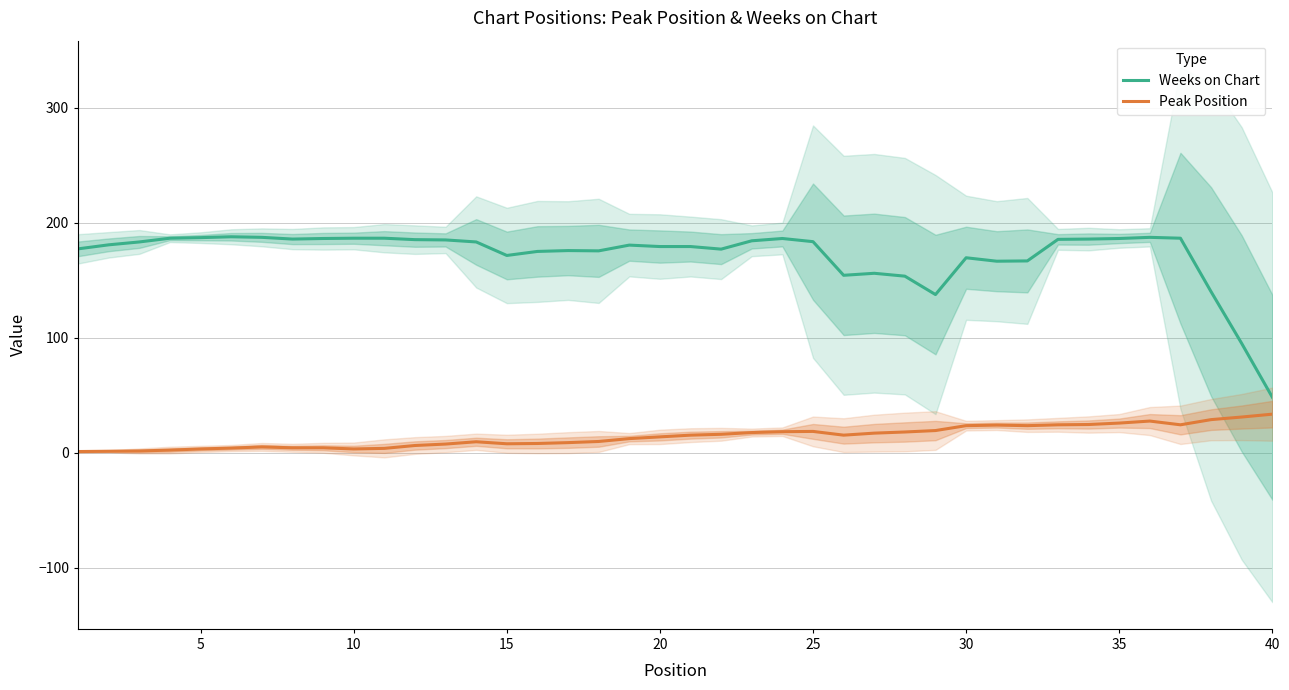

True or false: Peak Position has a value of 25.8 at 35.

True